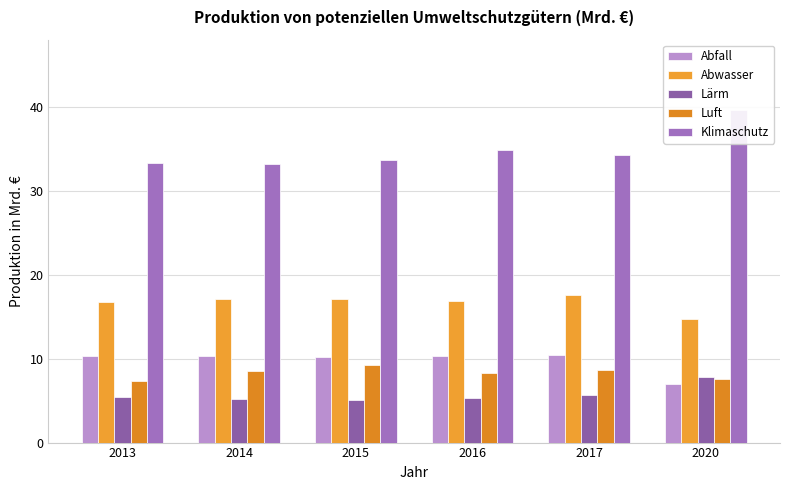

Count the Luft values in the range 7 to 8.

2